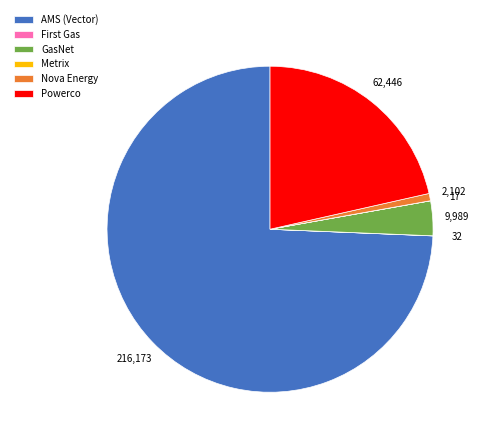

Which has a higher value, AMS (Vector) or GasNet?

AMS (Vector)